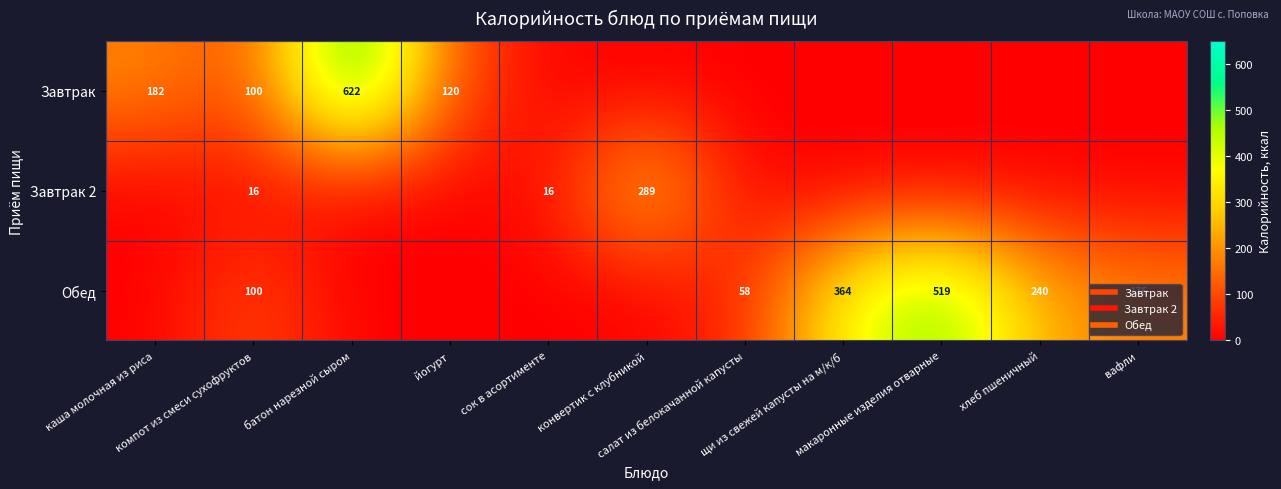

Between конвертик с клубникой and щи из свежей капусты на м/к/б, which series saw the biggest shift?

Обед